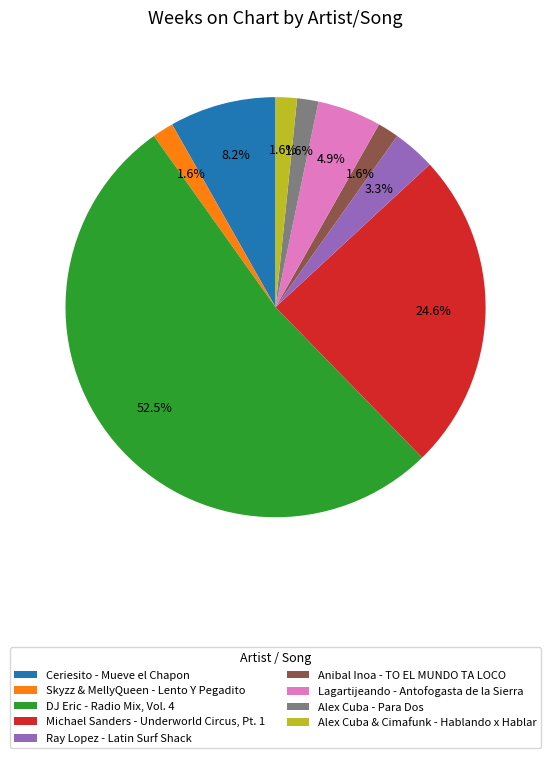

To the nearest percent, what percentage of the pie is Lagartijeando - Antofogasta de la Sierra?

5%